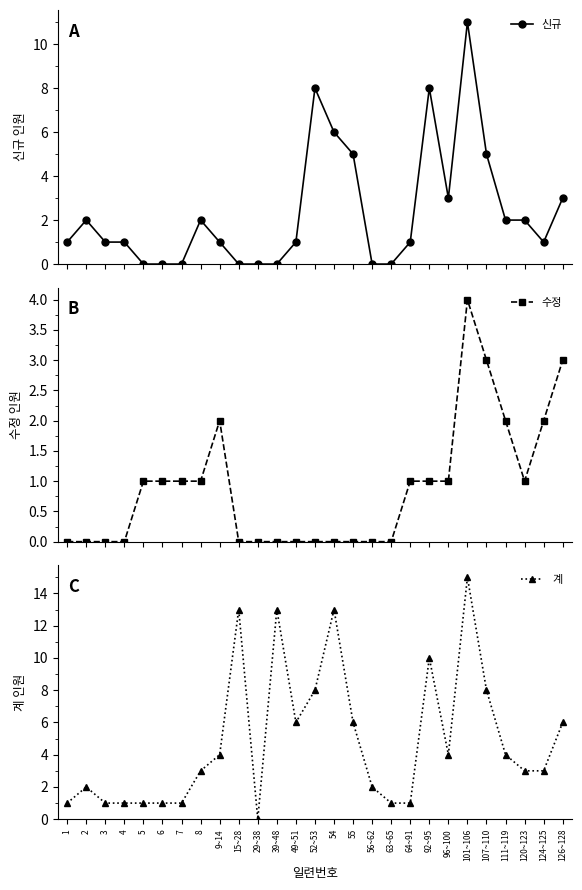

What position from the left is 63~65?

18